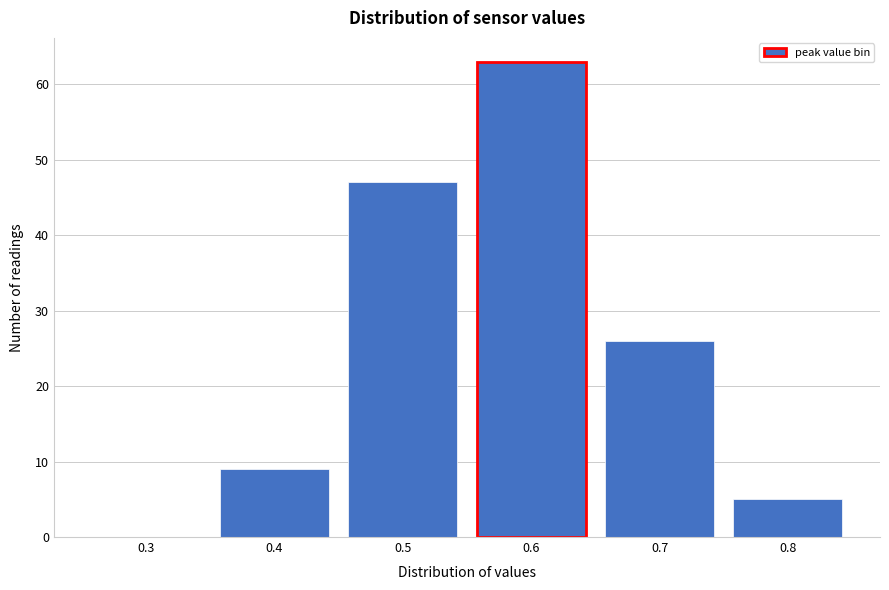

Reading left to right, what are all the values shown in this chart?

0.3=0	0.4=9	0.5=47	0.6=63	0.7=26	0.8=5